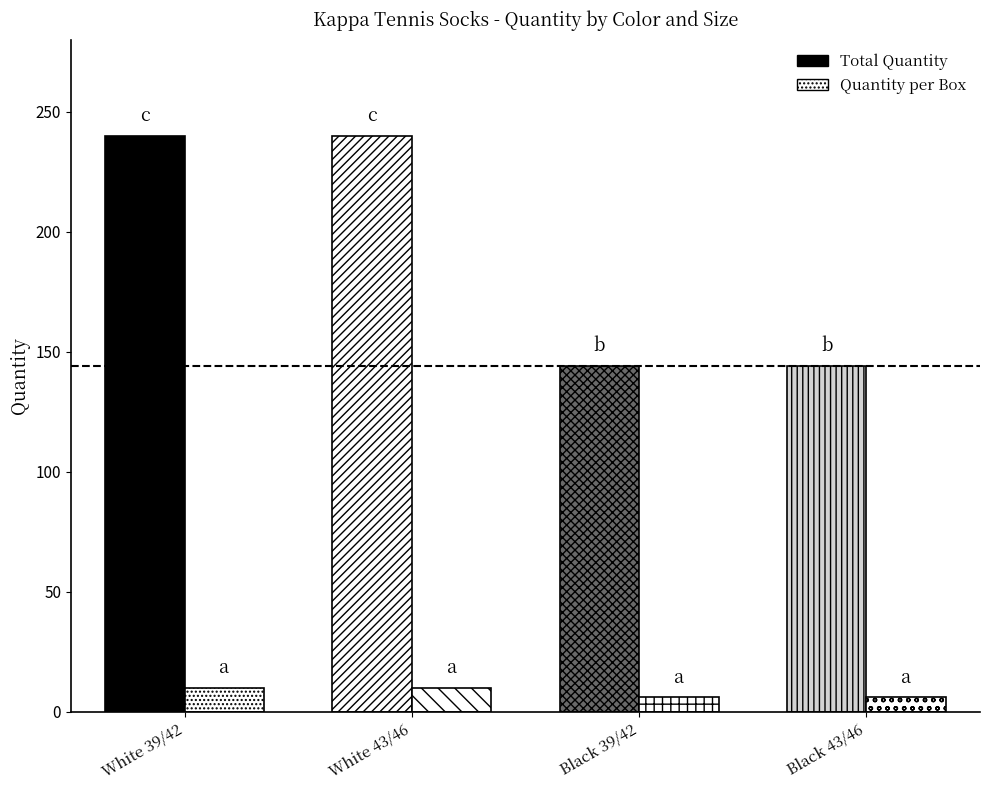

At how many categories does at least one series exceed 226?

2